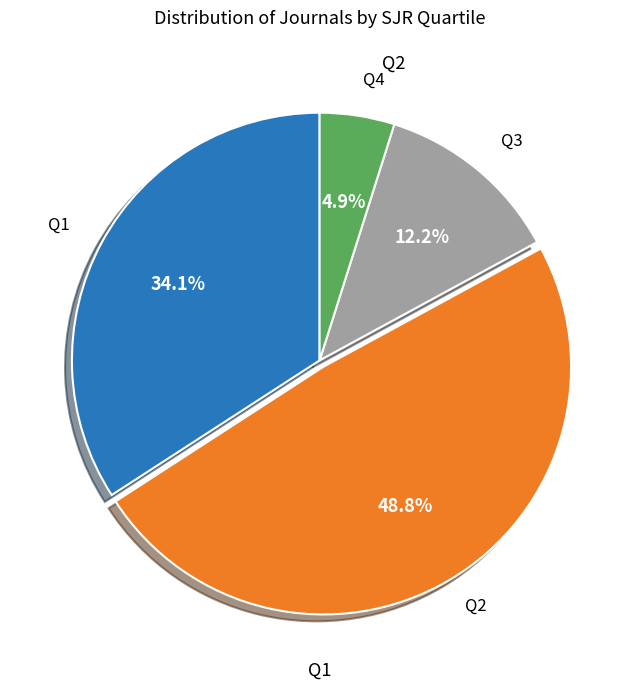

Combined, what portion of the pie is Q2 and Q4?

53.7%